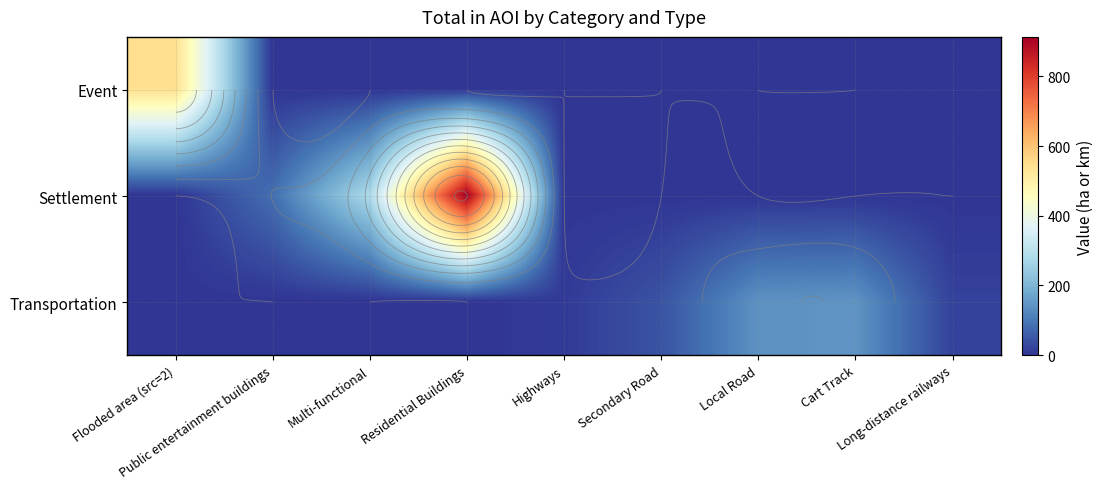

Which category has the highest value in the Transportation series?

Cart Track